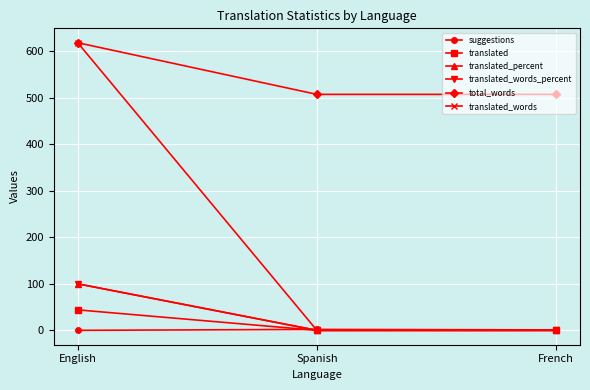

Which series has the widest spread of values?

translated_words